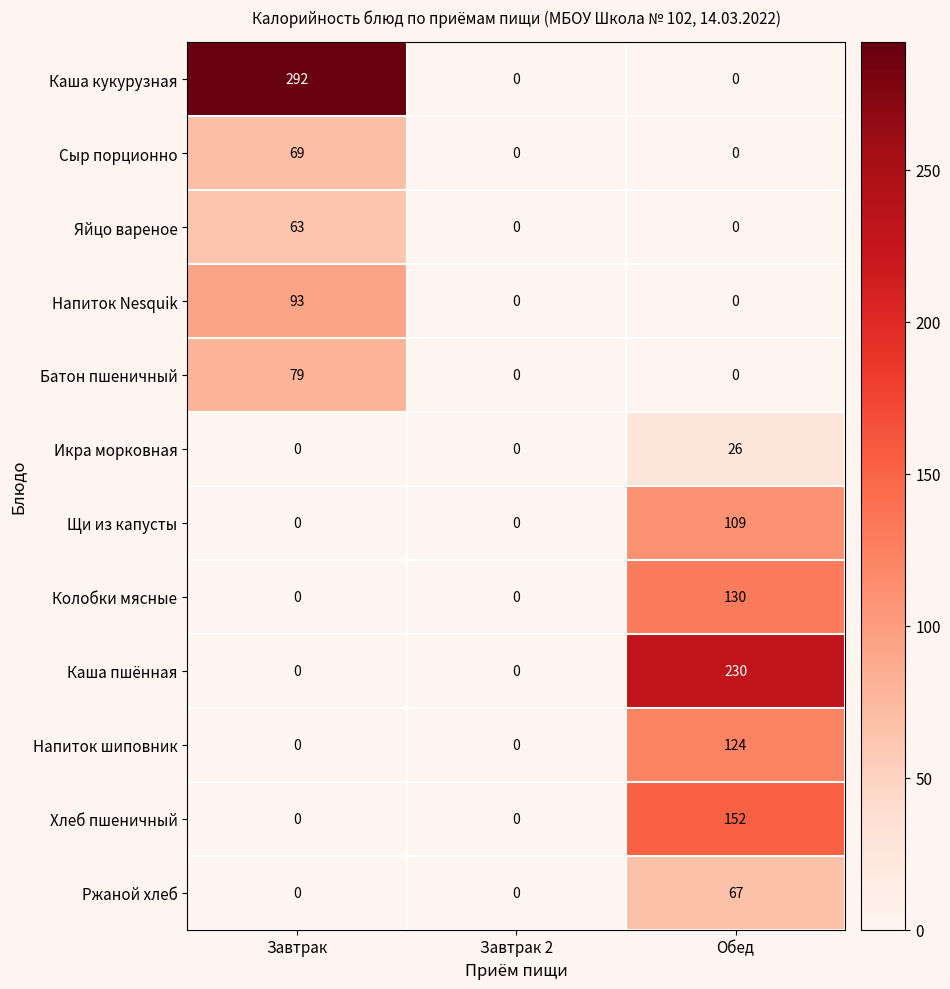

True or false: Яйцо вареное has a value of 0 at Обед.

True